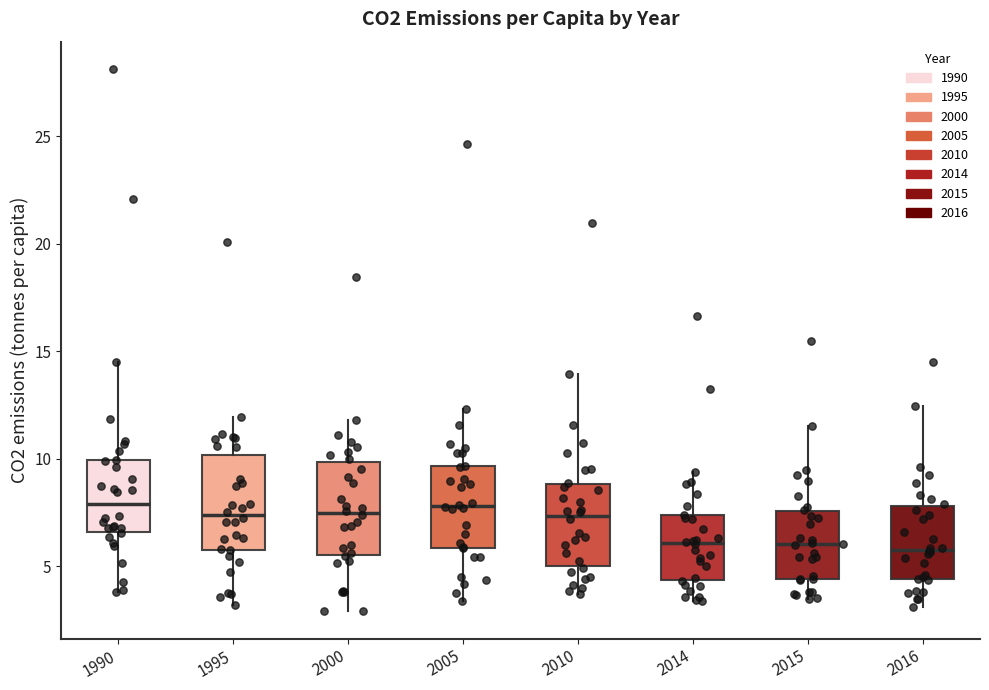

Reading left to right, read every box against the y-axis: the position of its median line, the range the box covers, and the ends of its whiskers. The values are not printed on the chart, so give them approximately, as read against the axis.

1990: median 8.0, box 6.5 to 10.0, whiskers 4.0 to 14.5
1995: median 7.5, box 6.0 to 10.0, whiskers 3.0 to 12.0
2000: median 7.5, box 5.5 to 10.0, whiskers 3.0 to 12.0
2005: median 8.0, box 6.0 to 9.5, whiskers 3.5 to 12.5
2010: median 7.5, box 5.0 to 9.0, whiskers 3.5 to 14.0
2014: median 6.0, box 4.5 to 7.5, whiskers 3.5 to 9.5
2015: median 6.0, box 4.5 to 7.5, whiskers 3.5 to 11.5
2016: median 6.0, box 4.5 to 8.0, whiskers 3.0 to 12.5